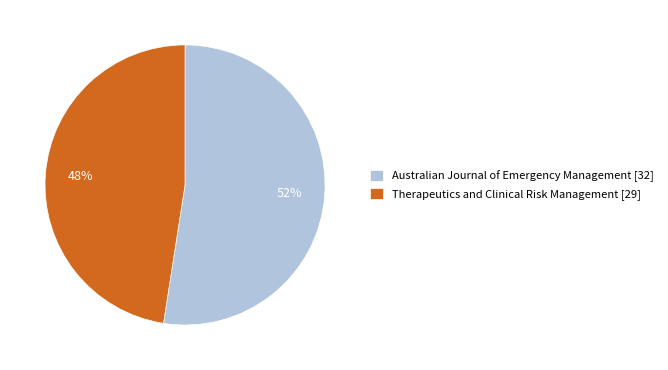

To the nearest percent, what is the combined percentage of Australian Journal of Emergency Management [32] and Therapeutics and Clinical Risk Management [29]?

100%